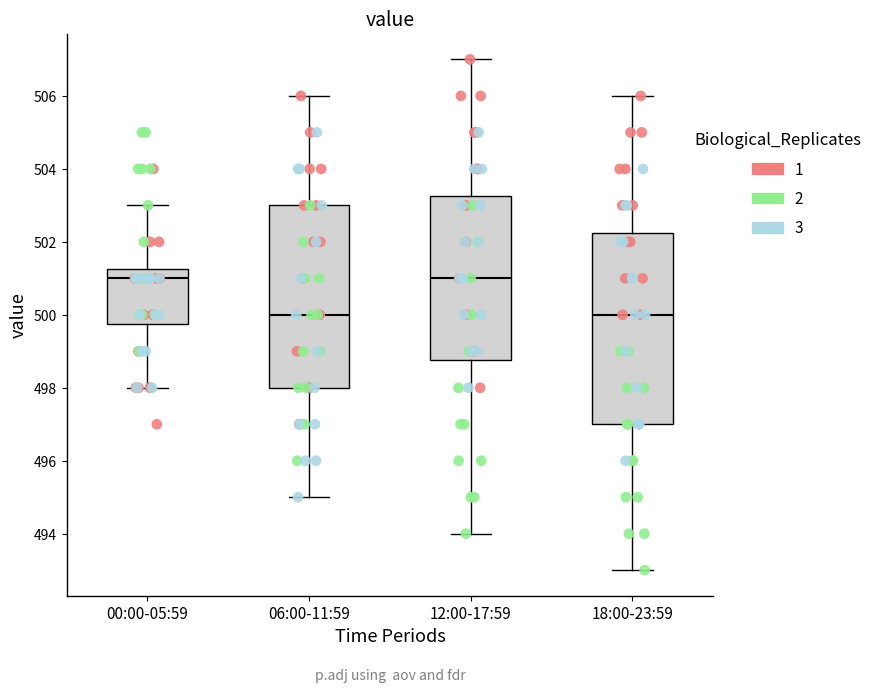

Reading left to right, transcribe this box plot: for each box, give where its median line is, the range the box spans, and where its two whiskers end, as read against the y-axis. The values are not printed on the chart, so give them approximately, as read against the axis.

00:00-05:59: median 501.0, box 499.8 to 501.2, whiskers 498.0 to 503.0
06:00-11:59: median 500.0, box 498.0 to 503.0, whiskers 495.0 to 506.0
12:00-17:59: median 501.0, box 498.8 to 503.2, whiskers 494.0 to 507.0
18:00-23:59: median 500.0, box 497.0 to 502.2, whiskers 493.0 to 506.0